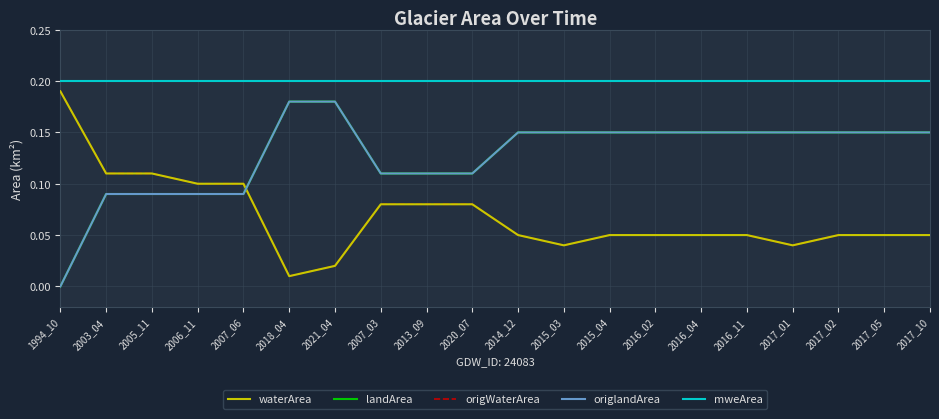

Is it true that mweArea equals 0.2 at 2013_09?

True